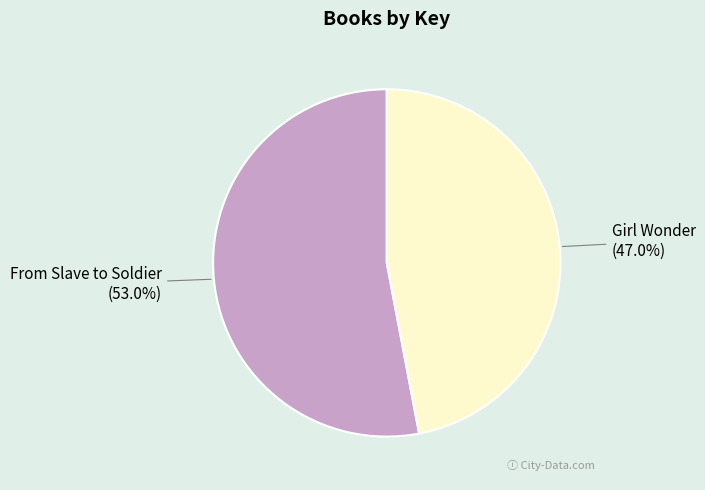

Rank the categories by value from highest to lowest.

From Slave to Soldier, Girl Wonder